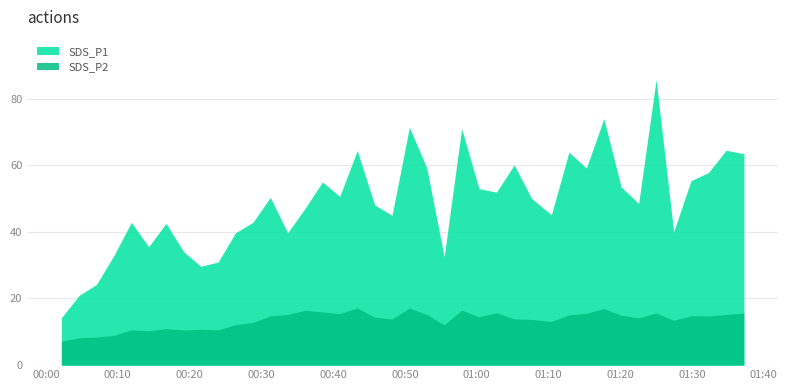

List the series in order of their peak value, highest first.

SDS_P1, SDS_P2